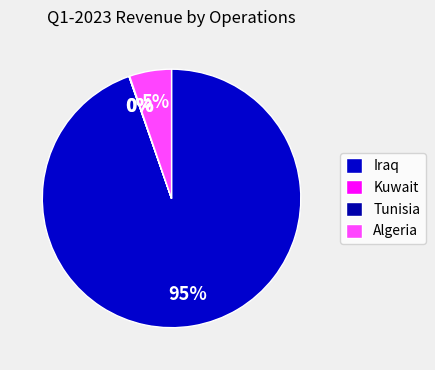

Does Kuwait represent more than half of the total?

No